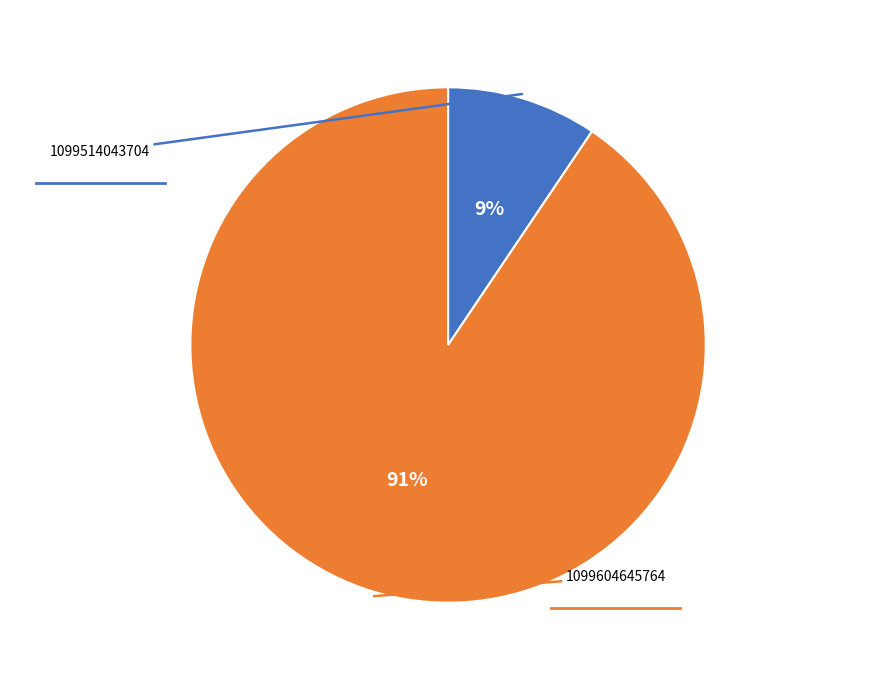

Does any single category account for the majority?

Yes